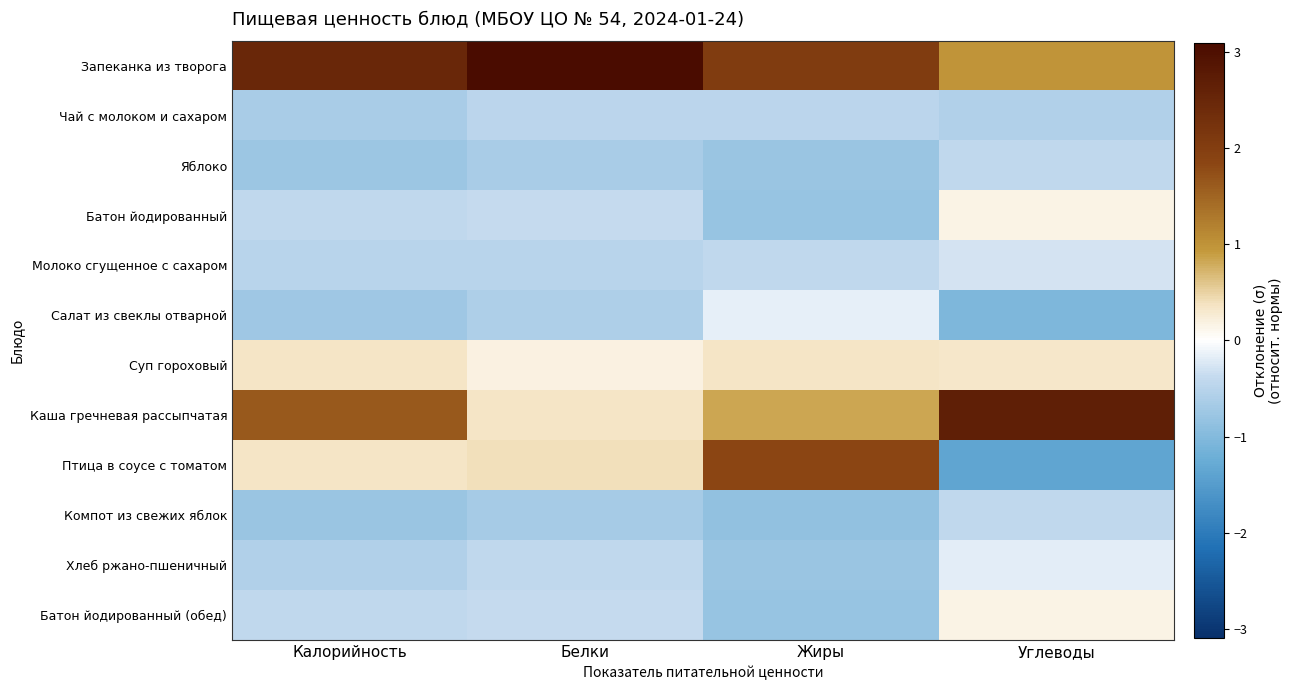

Reading left to right, list all the values displayed in this chart.

Запеканка из творога: Калорийность=2.5	Белки=3.1	Жиры=2.0	Углеводы=1.0
Чай с молоком и сахаром: Калорийность=-0.6	Белки=-0.5	Жиры=-0.5	Углеводы=-0.6
Яблоко: Калорийность=-0.8	Белки=-0.6	Жиры=-0.8	Углеводы=-0.4
Батон йодированный: Калорийность=-0.4	Белки=-0.4	Жиры=-0.8	Углеводы=0.2
Молоко сгущенное с сахаром: Калорийность=-0.5	Белки=-0.5	Жиры=-0.4	Углеводы=-0.3
Салат из свеклы отварной: Калорийность=-0.7	Белки=-0.6	Жиры=-0.1	Углеводы=-1.0
Суп гороховый: Калорийность=0.4	Белки=0.2	Жиры=0.4	Углеводы=0.3
Каша гречневая рассыпчатая: Калорийность=1.6	Белки=0.4	Жиры=0.8	Углеводы=2.7
Птица в соусе с томатом: Калорийность=0.3	Белки=0.4	Жиры=1.8	Углеводы=-1.4
Компот из свежих яблок: Калорийность=-0.8	Белки=-0.7	Жиры=-0.9	Углеводы=-0.4
Хлеб ржано-пшеничный: Калорийность=-0.6	Белки=-0.4	Жиры=-0.8	Углеводы=-0.2
Батон йодированный (обед): Калорийность=-0.4	Белки=-0.4	Жиры=-0.8	Углеводы=0.2